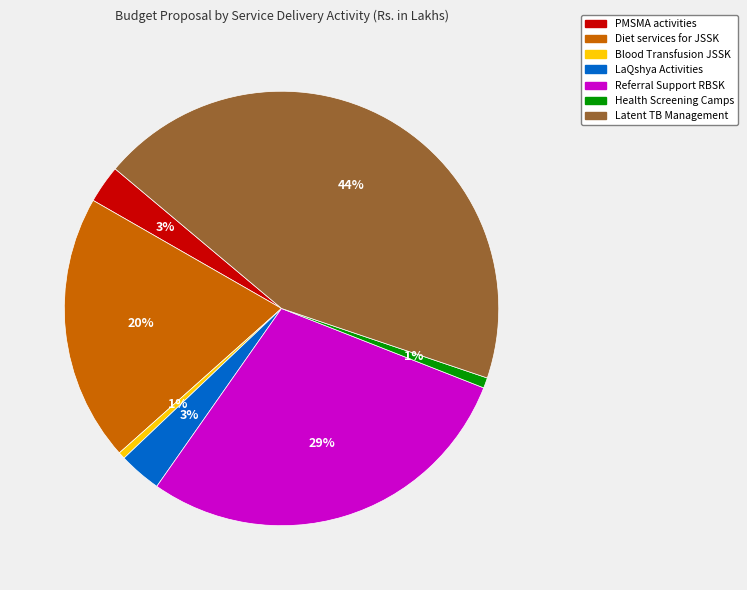

What is the largest slice in the pie chart?

Latent TB Management